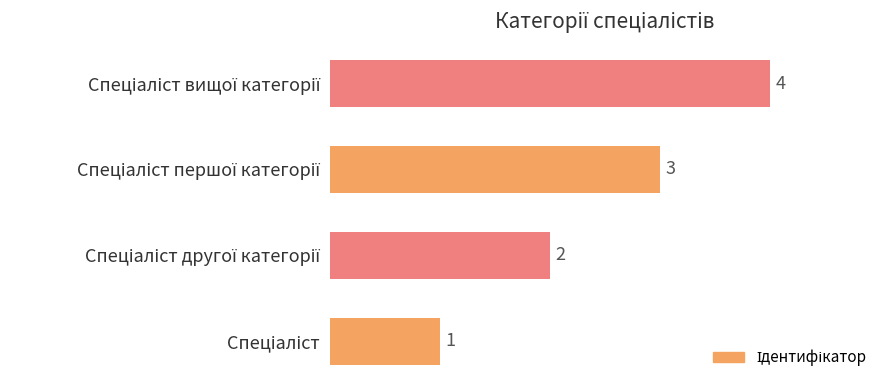

What is the difference between the maximum and minimum values?

3